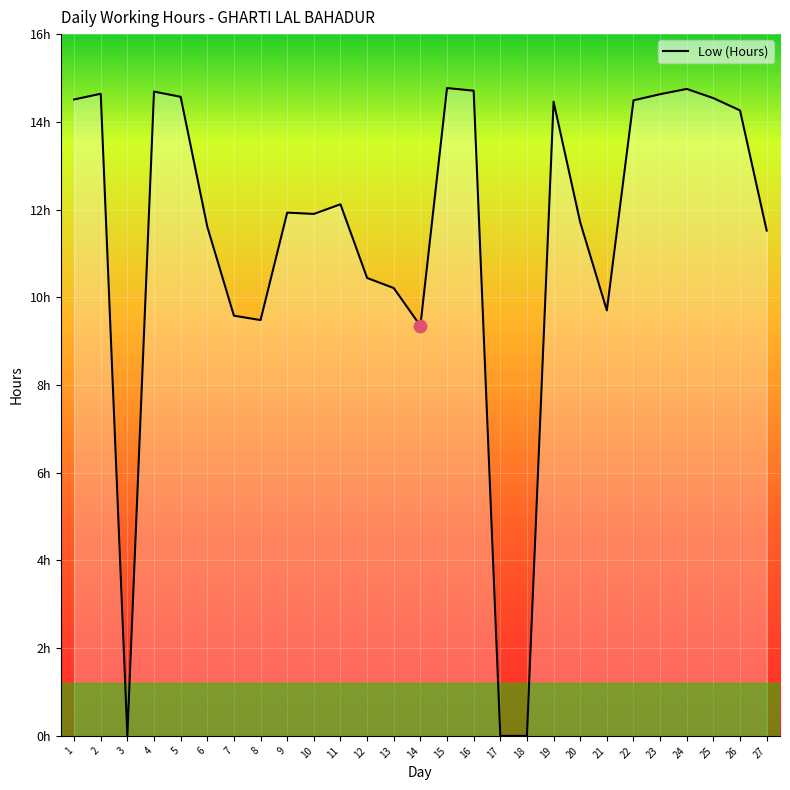

Which has a higher value, 19 or 22?

22